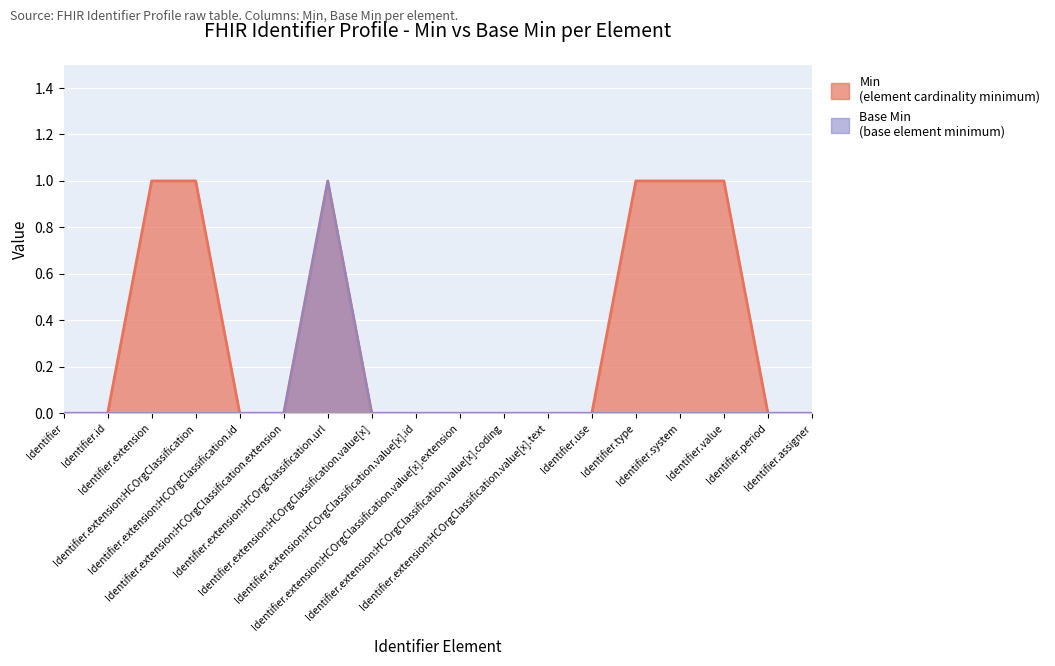

What value does the Min series have at Identifier.extension?

1